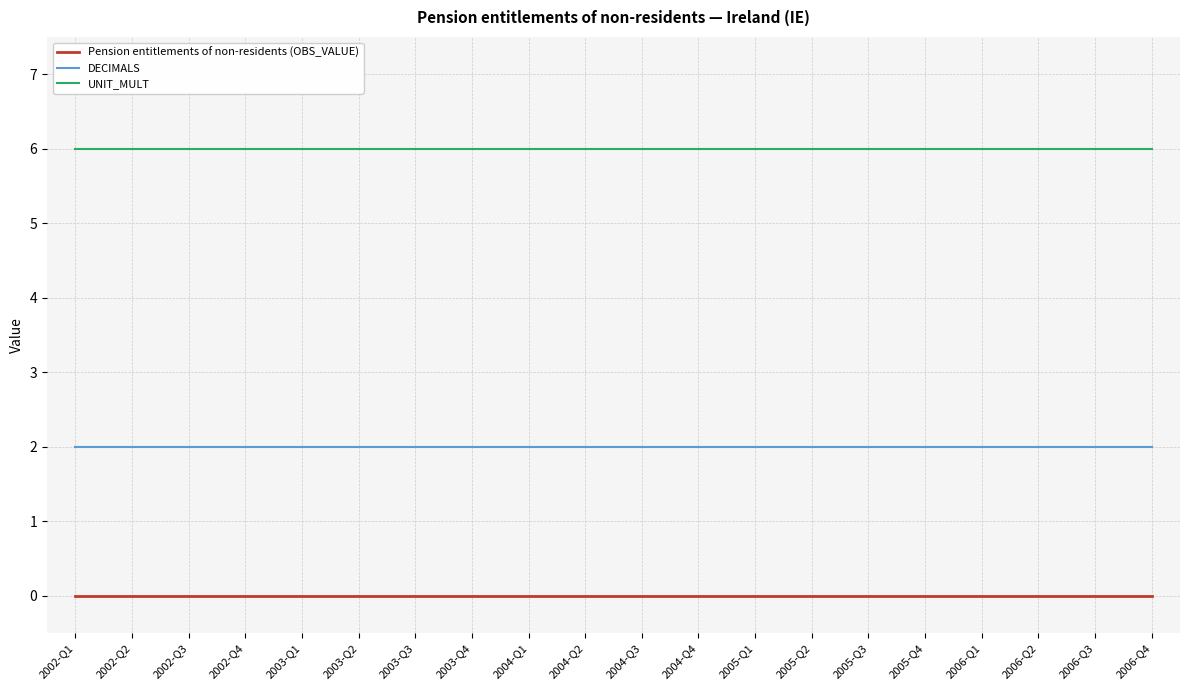

Reading left to right, extract all data points from this chart.

Pension entitlements of non-residents (OBS_VALUE): 0	0	0	0	0	0	0	0	0	0	0	0	0	0	0	0	0	0	0	0
DECIMALS: 2	2	2	2	2	2	2	2	2	2	2	2	2	2	2	2	2	2	2	2
UNIT_MULT: 6	6	6	6	6	6	6	6	6	6	6	6	6	6	6	6	6	6	6	6